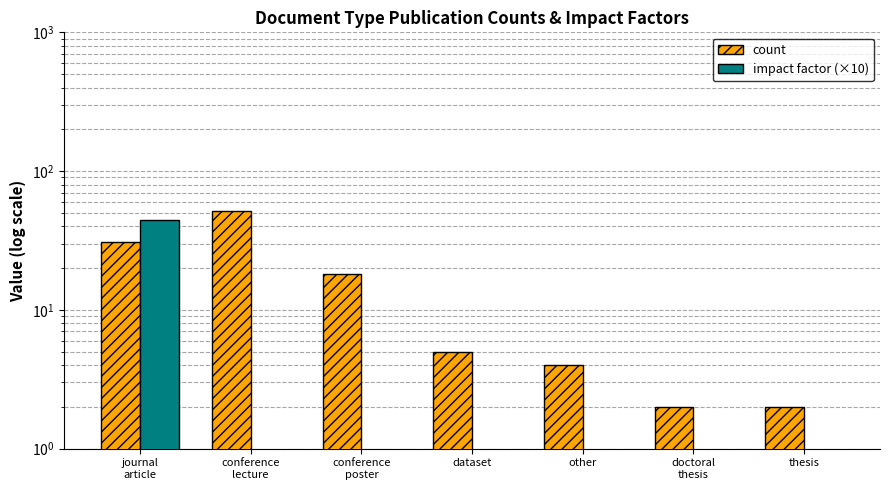

Reading left to right, extract all data points from this chart.

count: journal
article=31.0	conference
lecture=52.0	conference
poster=18.0	dataset=5.0	other=4.0	doctoral
thesis=2.0	thesis=2.0
impact factor (×10): journal
article=44.7	conference
lecture=0.1	conference
poster=0.1	dataset=0.1	other=0.1	doctoral
thesis=0.1	thesis=0.1